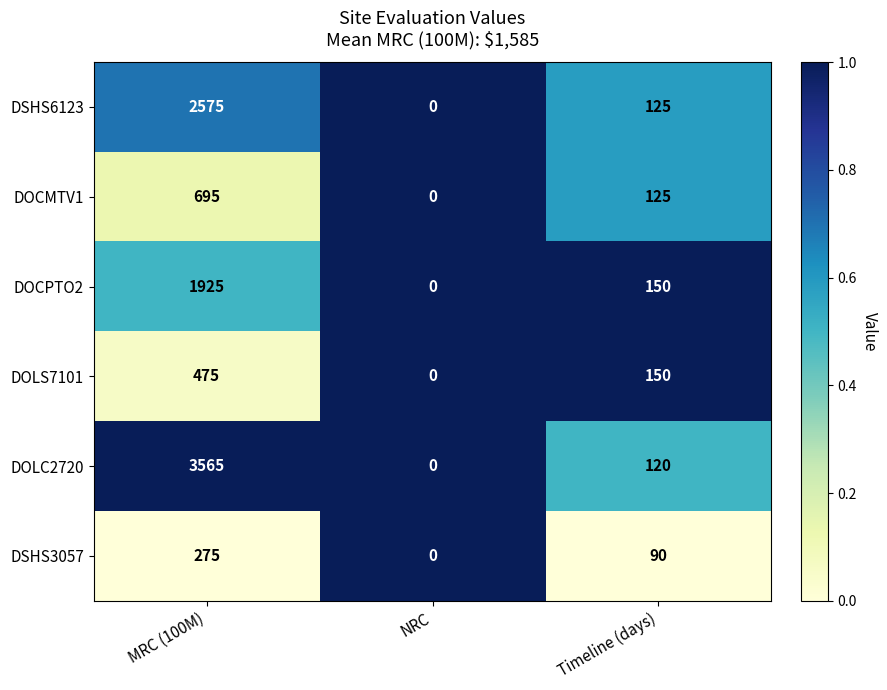

Which series has the largest total across all categories?

DOLC2720